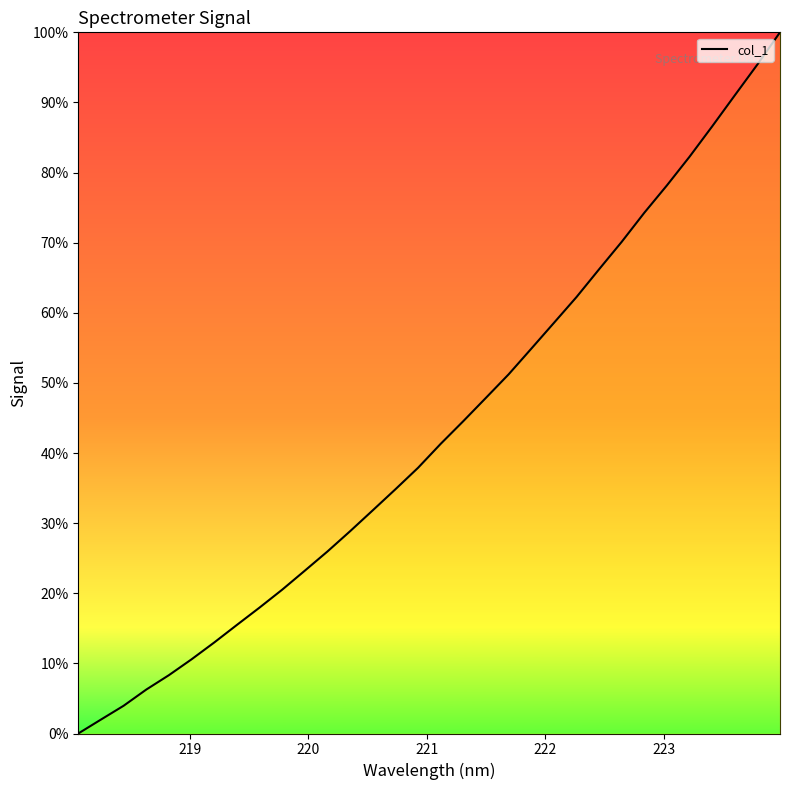

What is the maximum value shown in the chart?

100.0